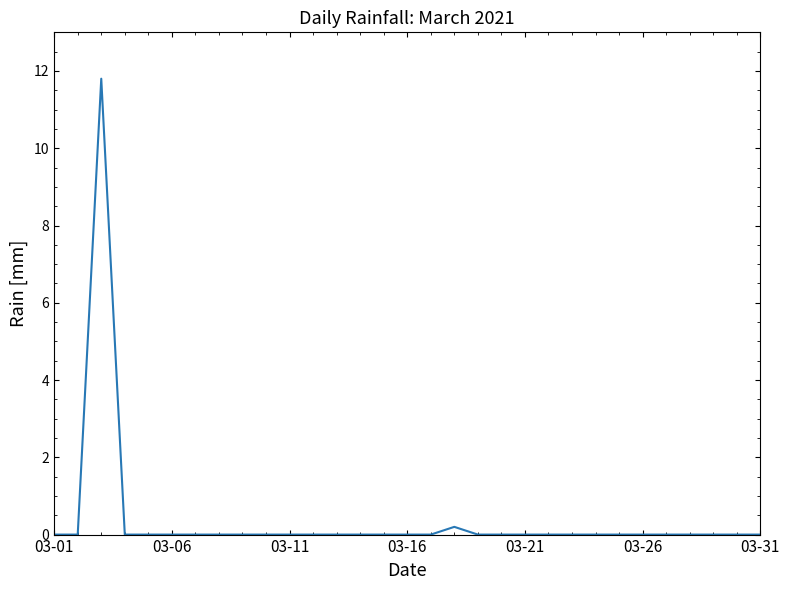

What is the difference between the maximum and minimum values?

11.8